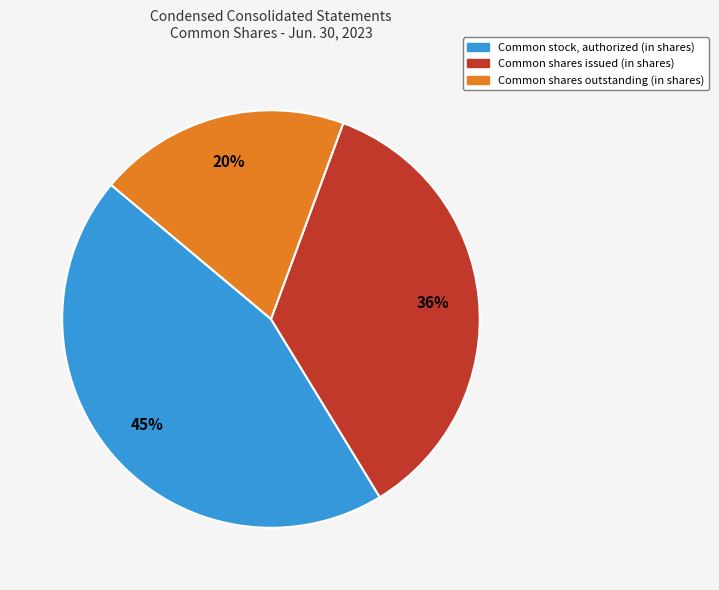

How many slices are in this pie chart?

3